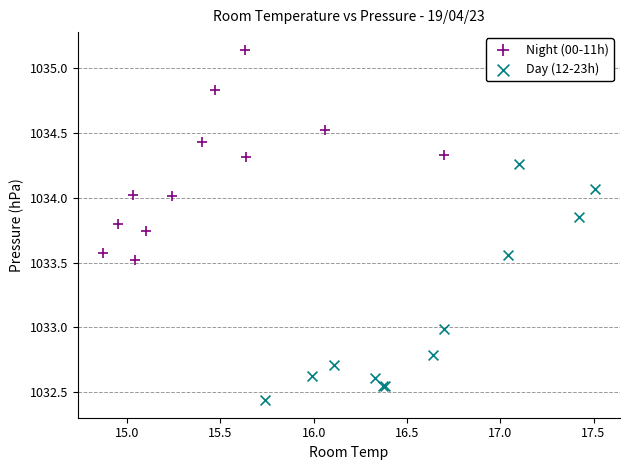

Which series contains the lowest Y value?

Day (12-23h)